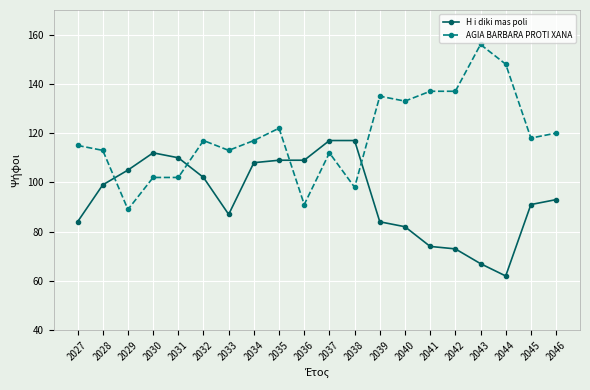

Where is AGIA BARBARA PROTI XANA nearest to the value 122?

2035